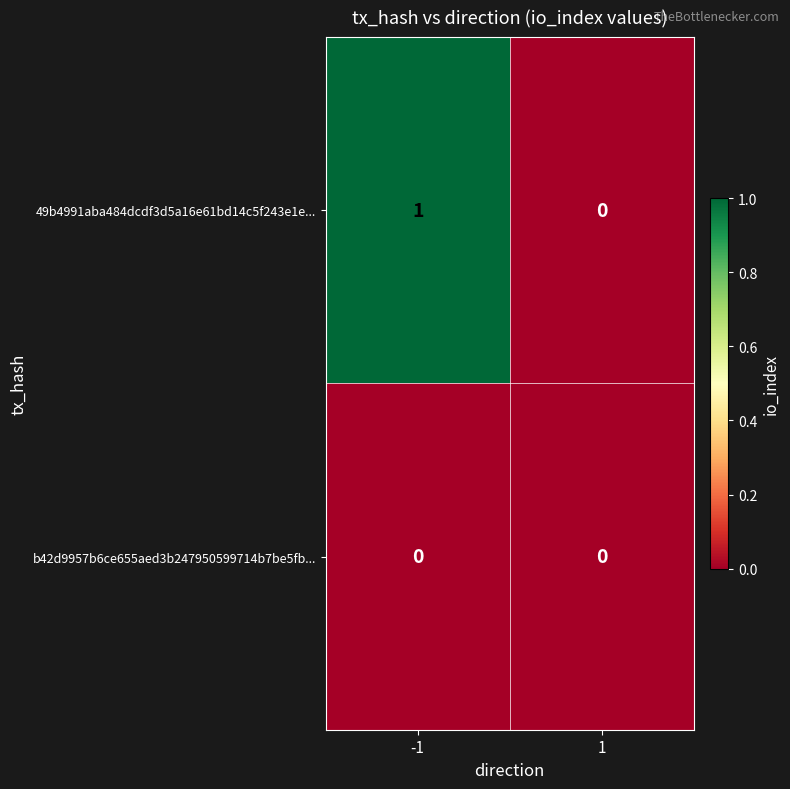

List the series in order of their peak value, highest first.

49b4991aba484dcdf3d5a16e61bd14c5f243e1e..., b42d9957b6ce655aed3b247950599714b7be5fb...